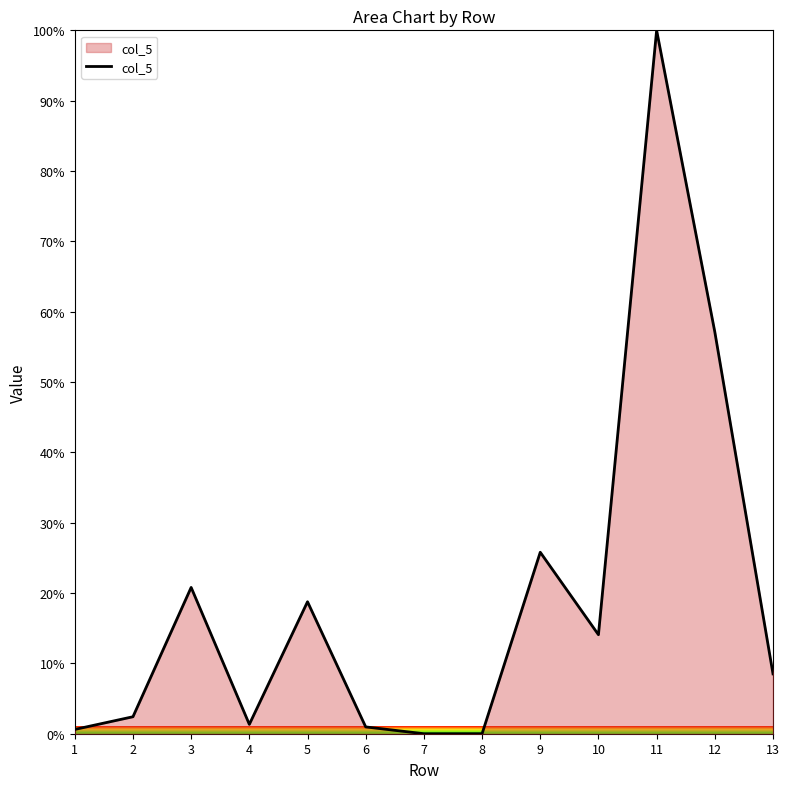

What is the difference between the maximum and second lowest values?

100.0